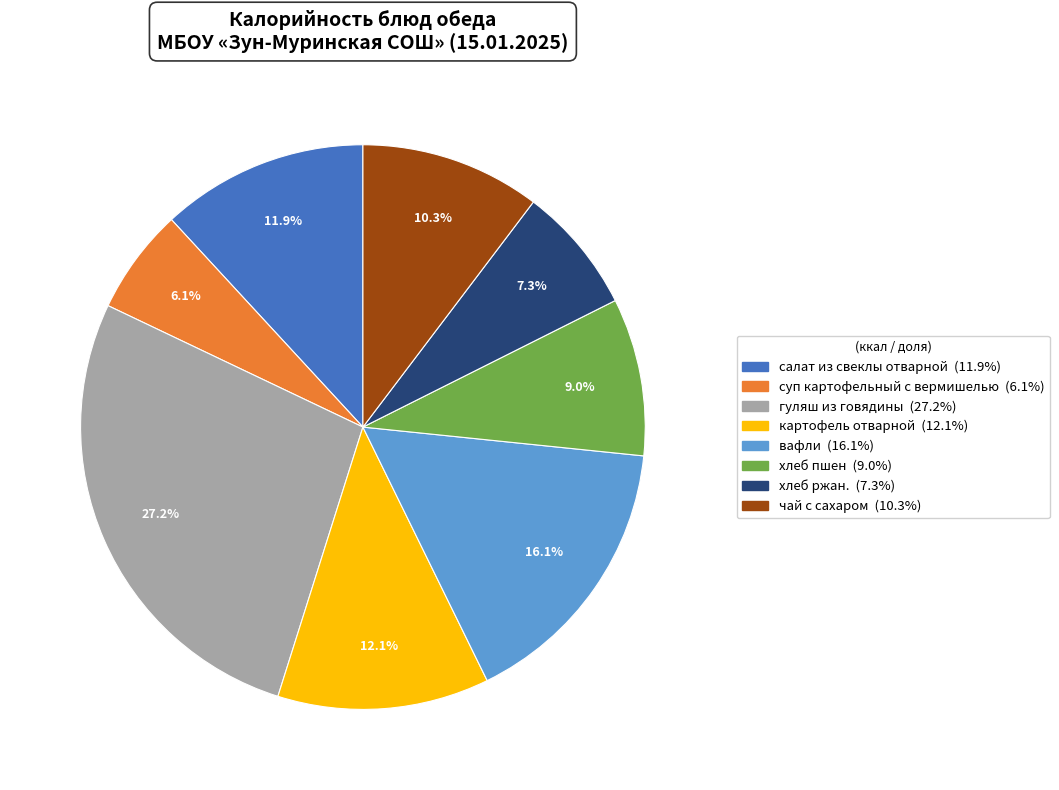

Which slice is the smallest?

суп картофельный с вермишелью